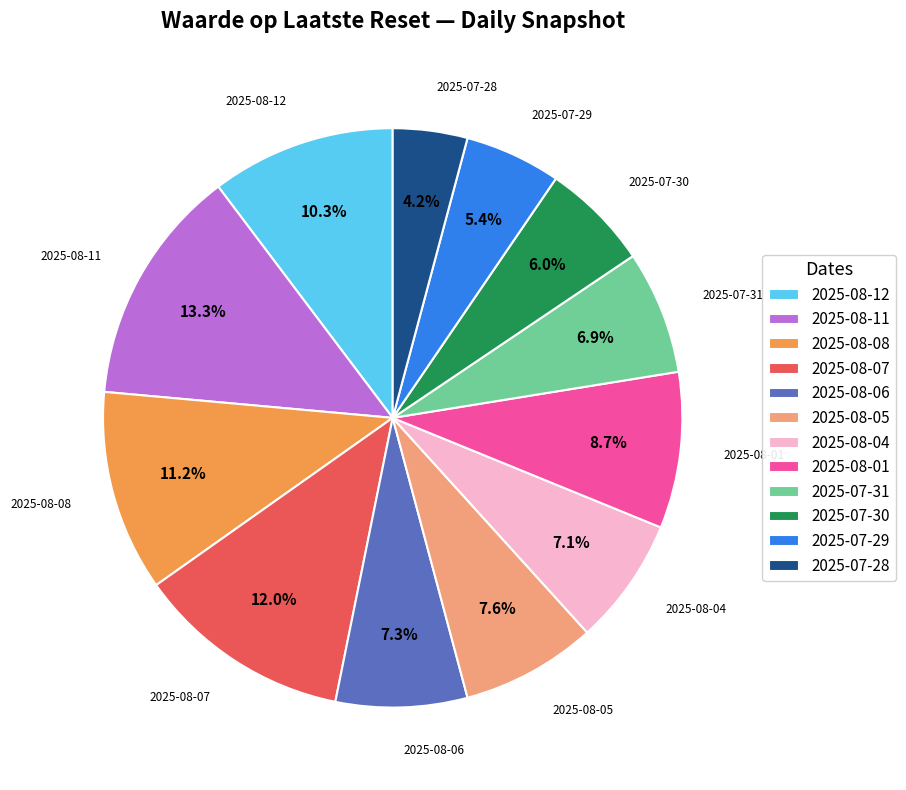

What percentage is the 2025-08-01 slice, to the nearest percent?

9%